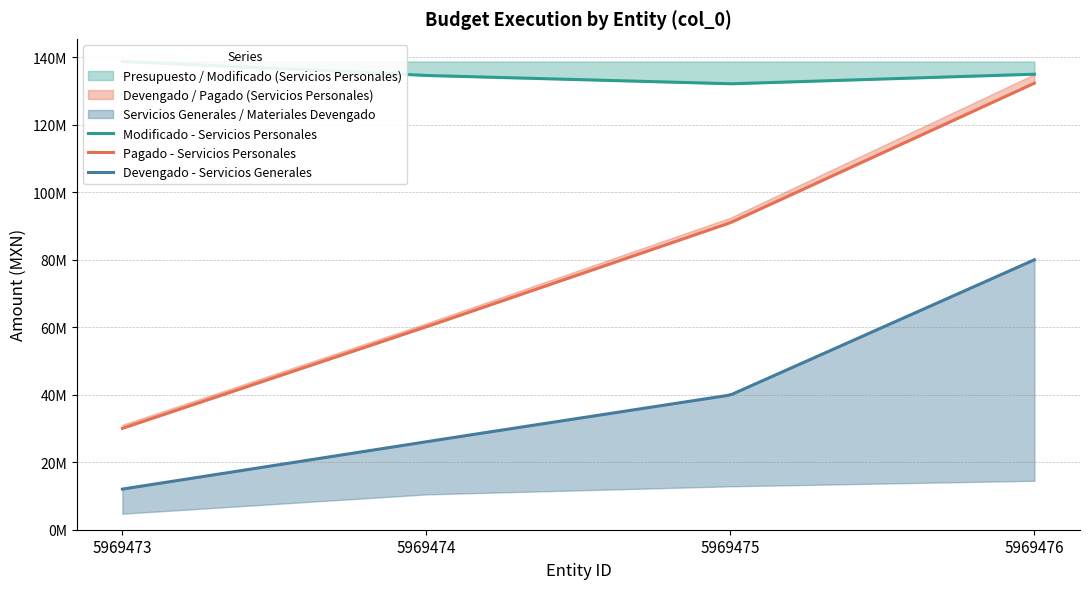

What is the average value of the Servicios Personales - Devengado series?

79939171.4